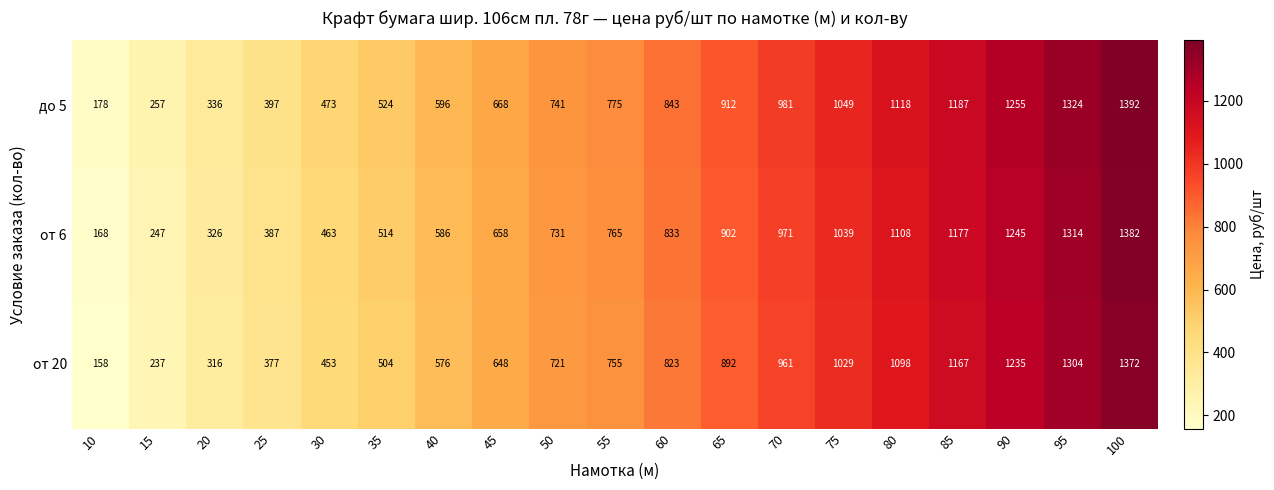

Rank the series by their maximum value, from lowest to highest.

от 20, от 6, до 5